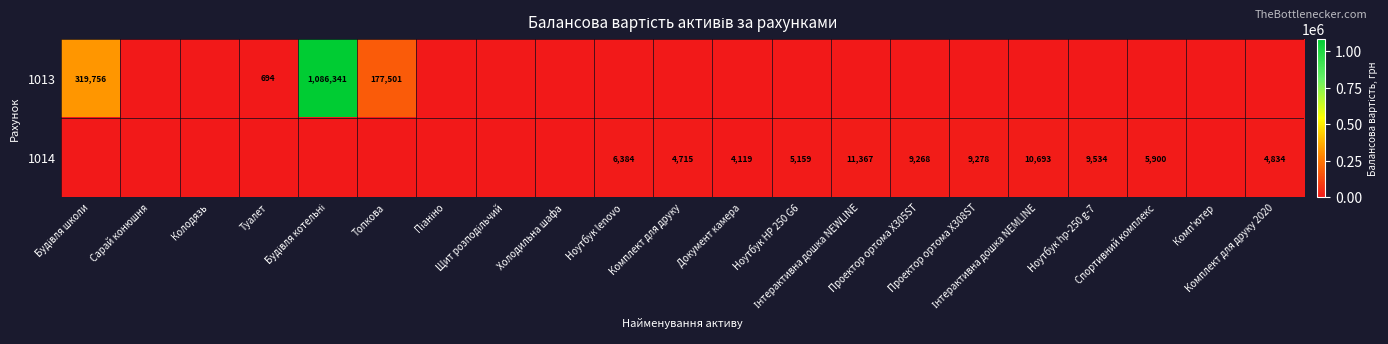

How many data points in 1014 are less than 4119?

10